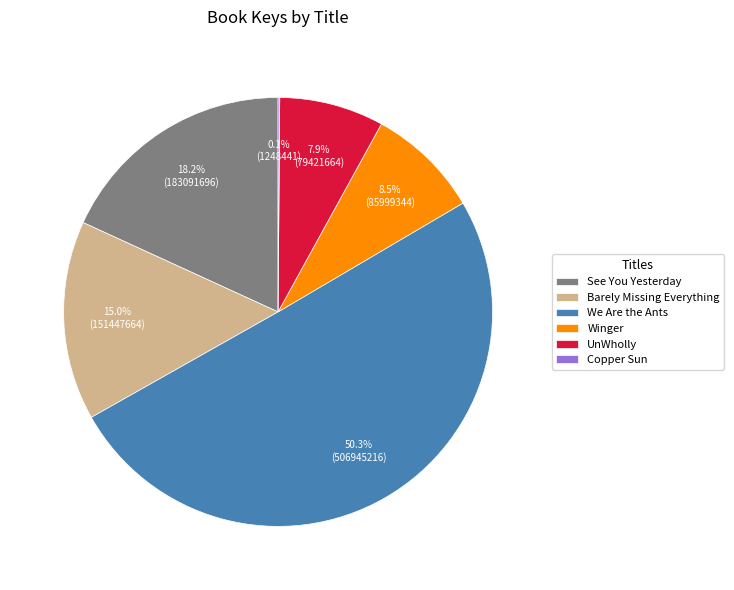

Which slice represents more than half of the pie?

We Are the Ants